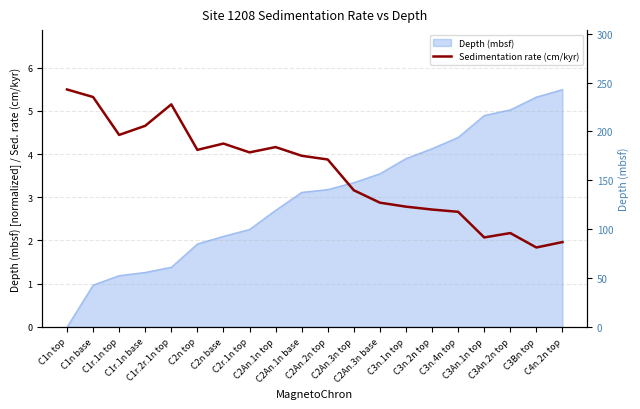

What is the sum of the values at C3An.1n top and C2r.1n top?

6.1